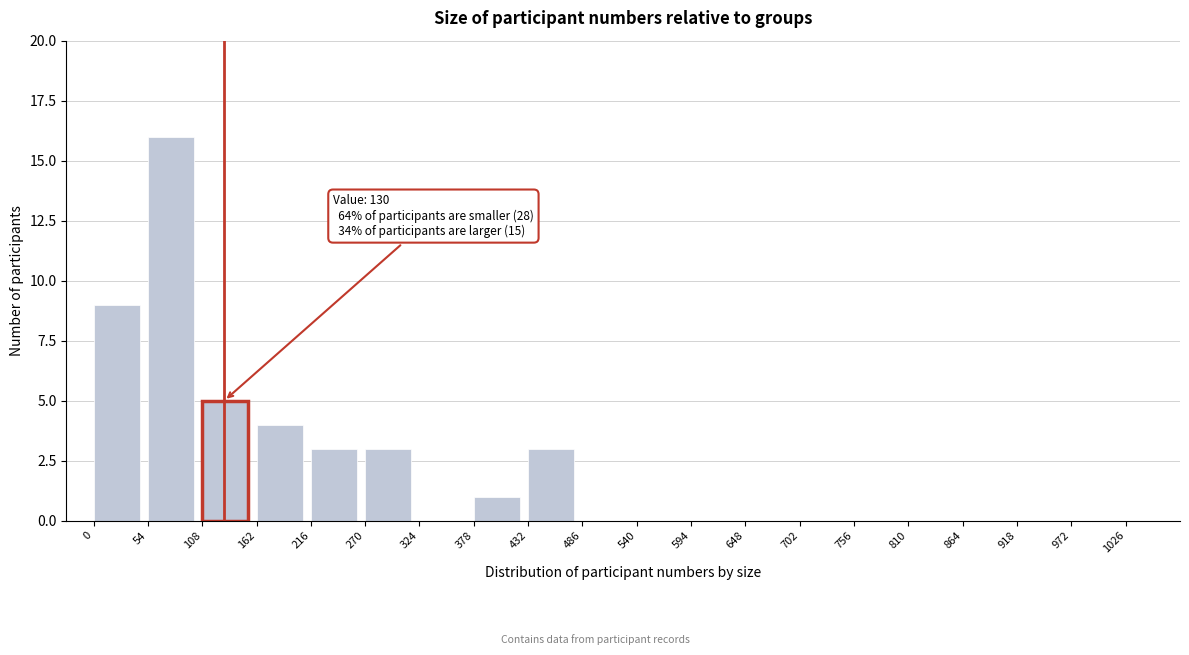

Over which range of the x-axis is the bar tallest?

54 to 108